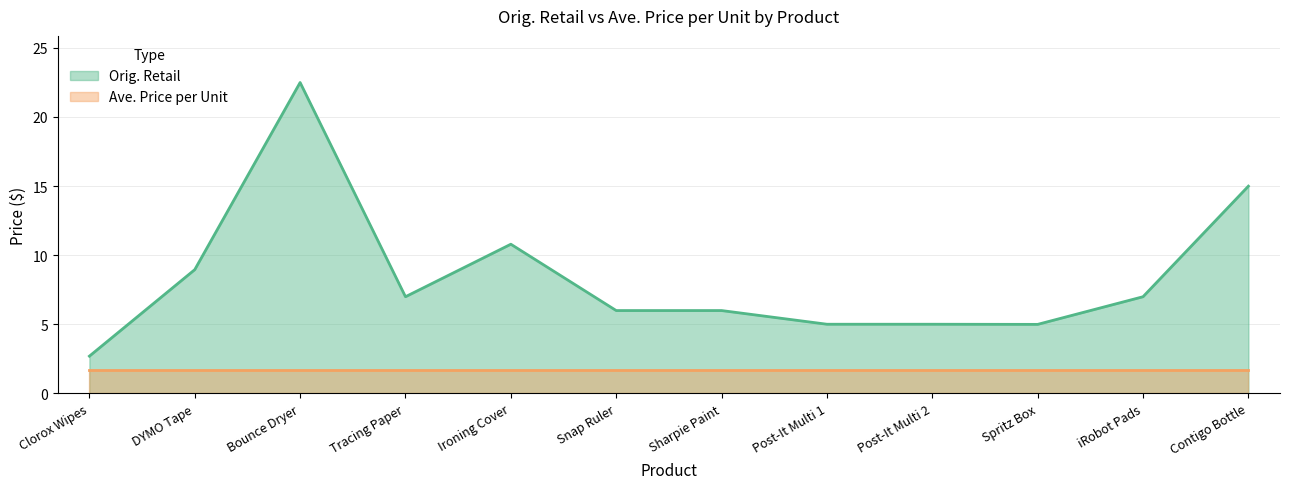

Does the chart have visible grid lines?

Yes